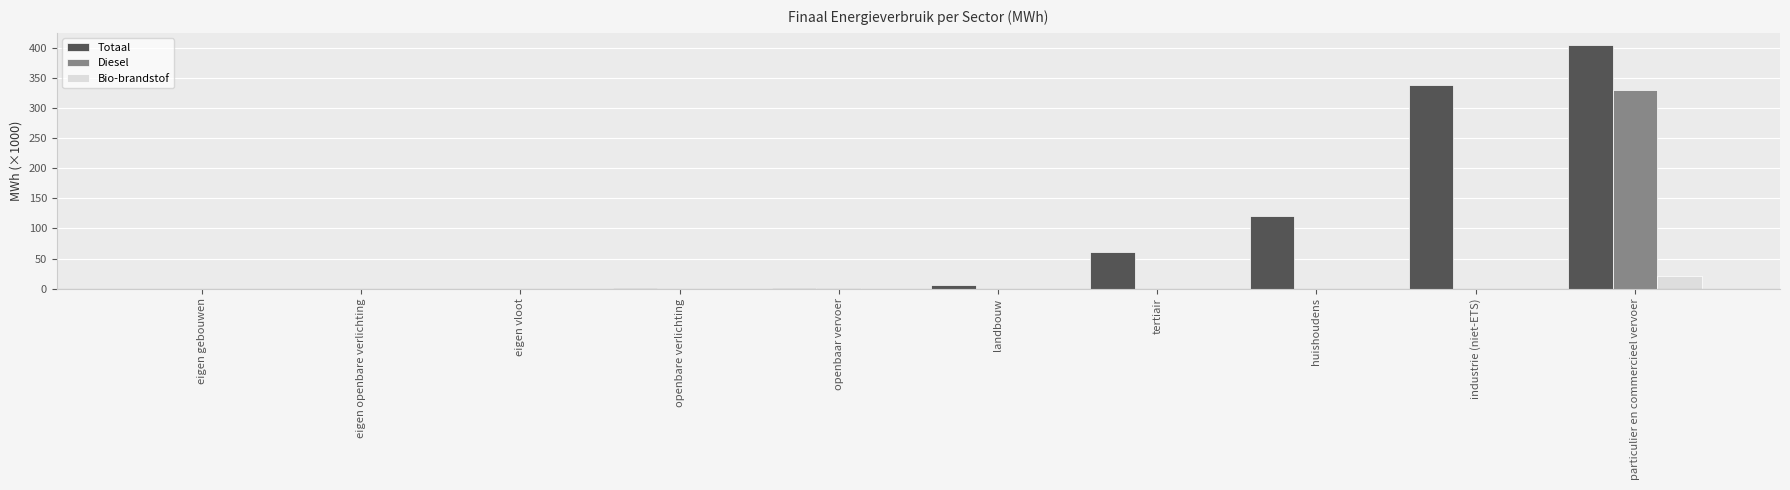

Which series has the largest total across all categories?

Totaal